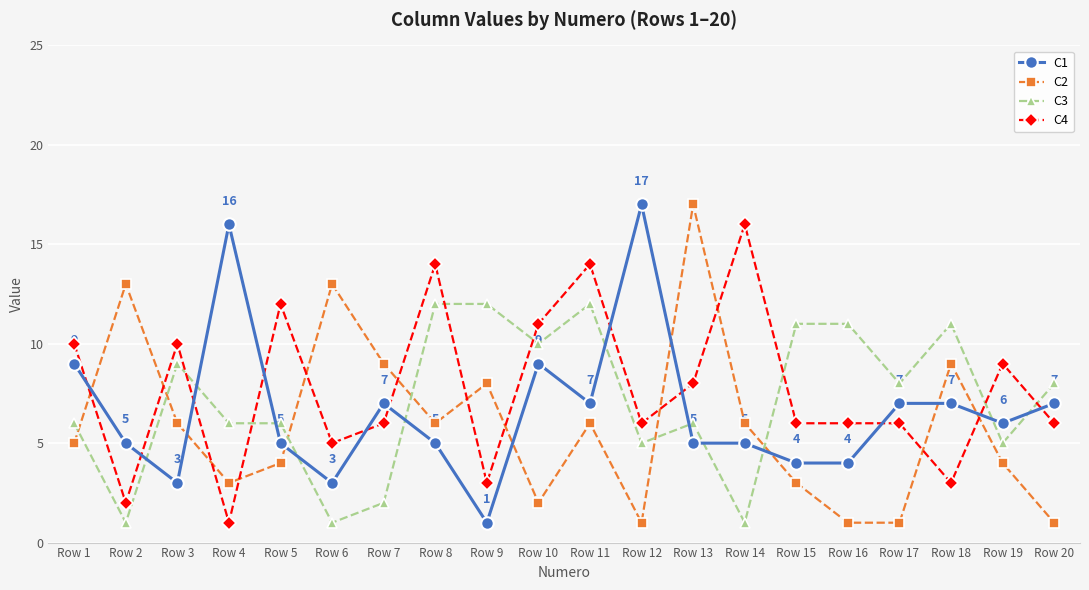

What is the spread (max minus min) of values at Row 15?

8